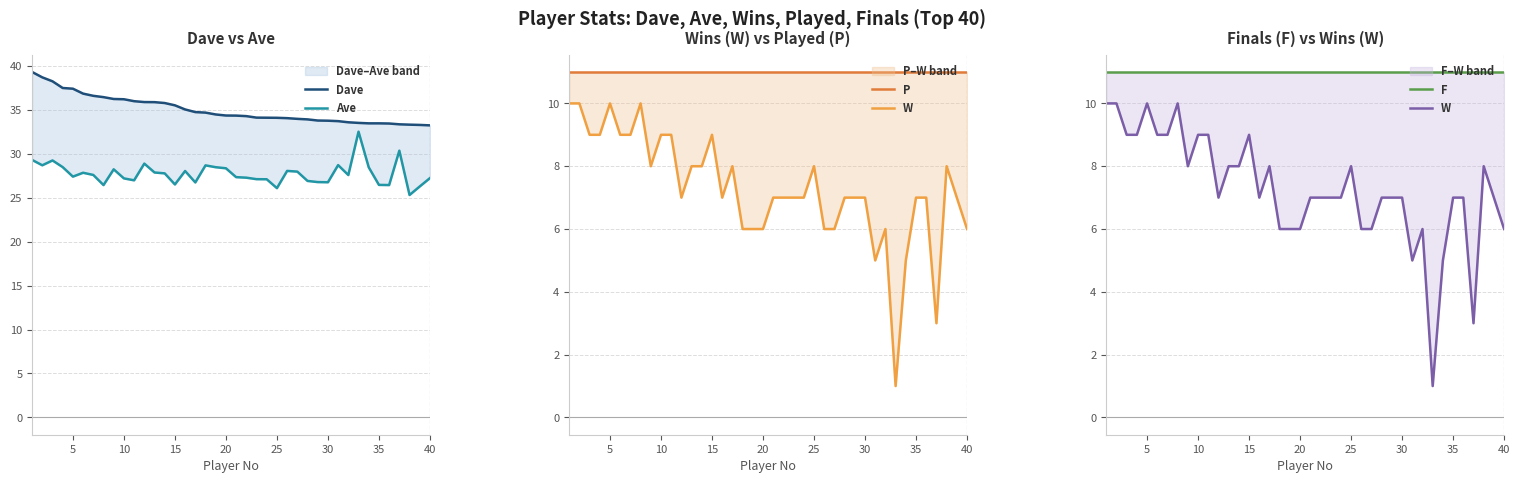

What is the highest value of the W series?

10.0